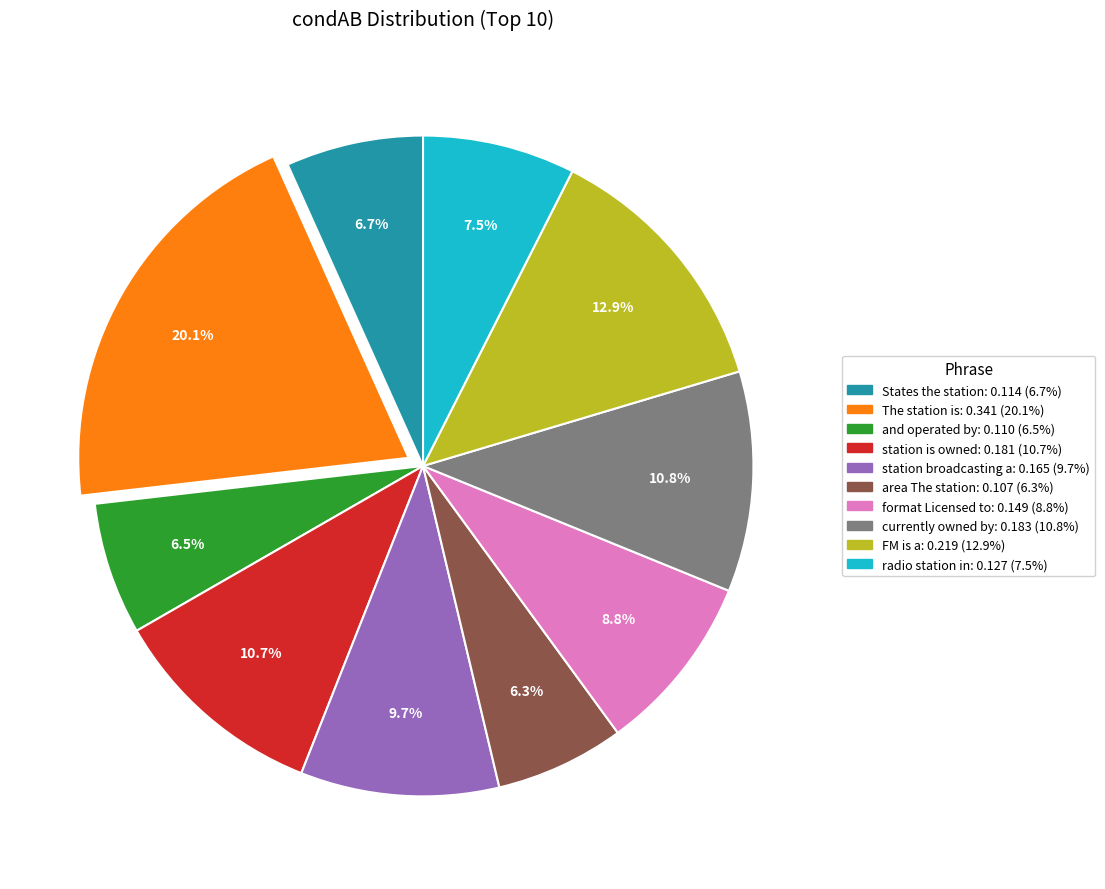

Which has a higher value, format Licensed to or FM is a?

FM is a